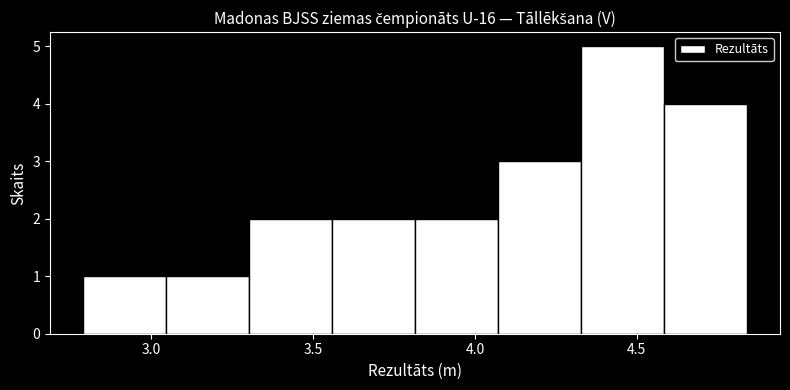

What is the height of the bar covering 4.60 to 4.85 on the x-axis? Neither the bar edges nor the heights are printed on the chart, so give them approximately, as read against the axes.

4